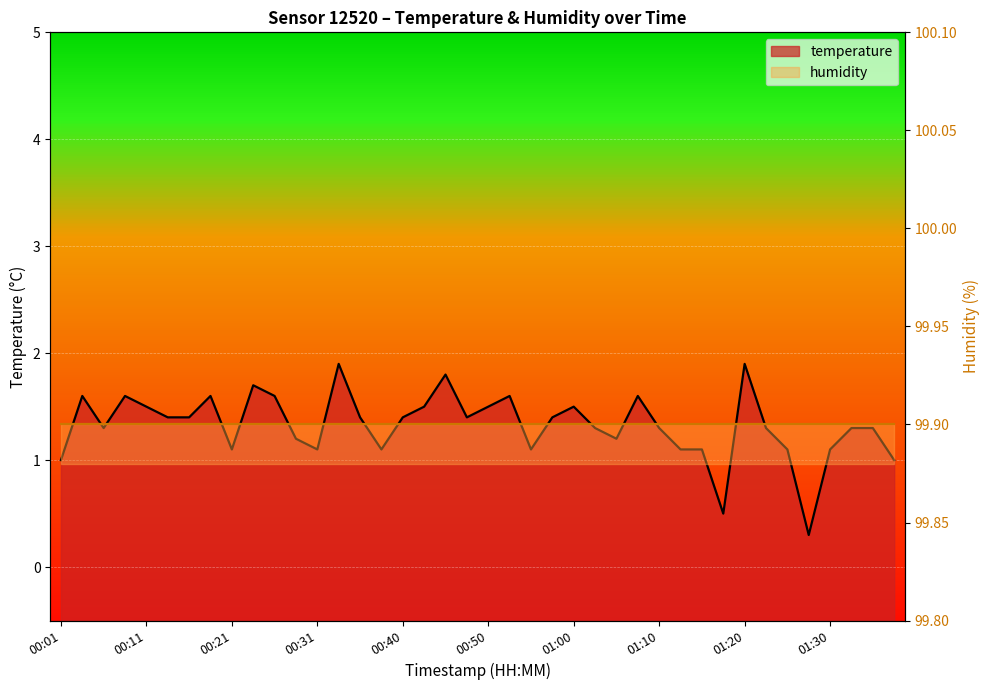

Is it true that the value at 01:20 is 1.9?

True